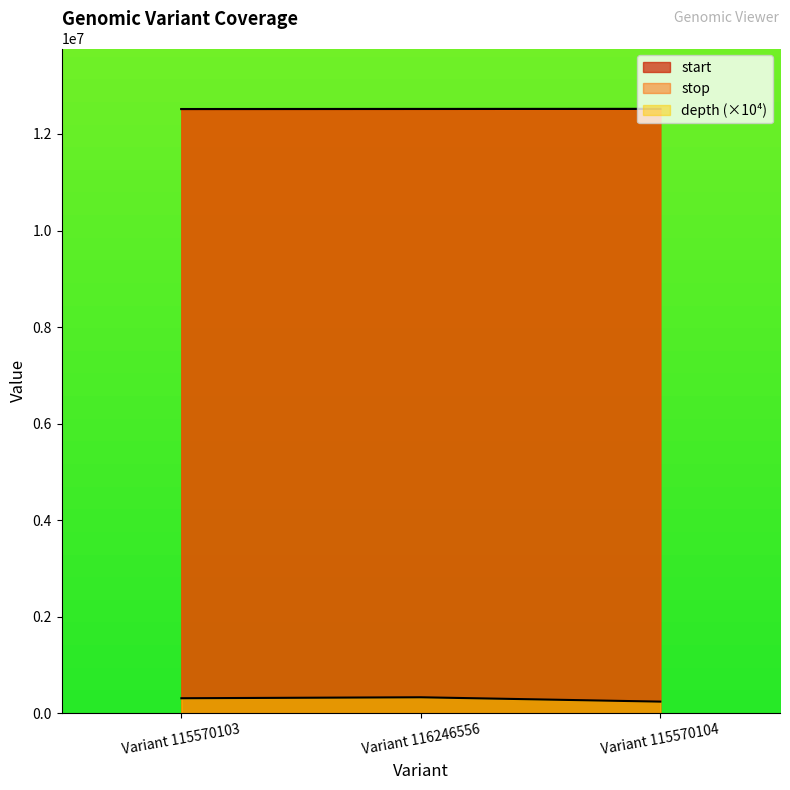

What value does the start series have at Variant 115570104, to the nearest 100?

12518900